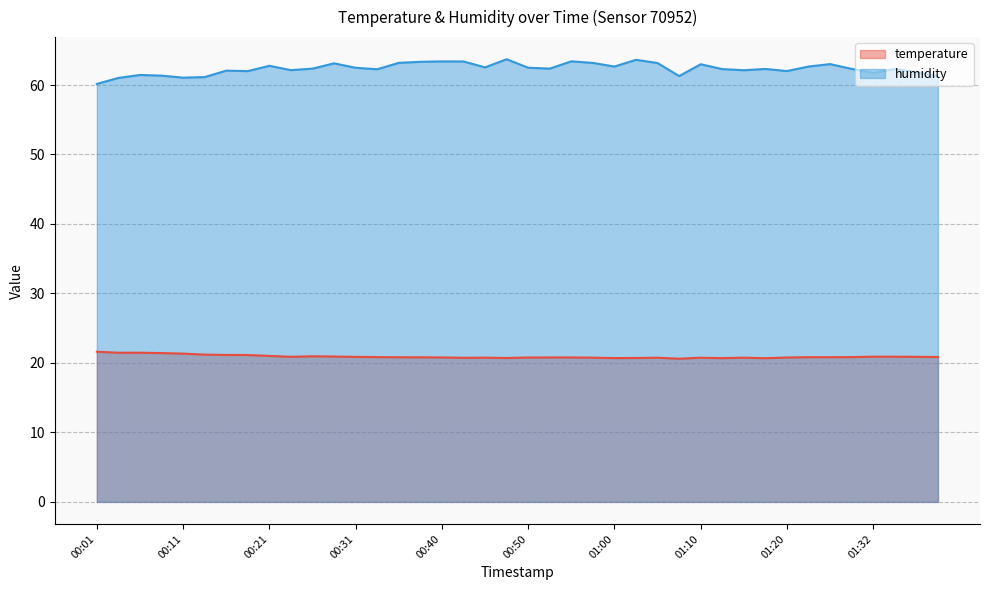

List the series in order of their overall mean, highest first.

humidity, temperature